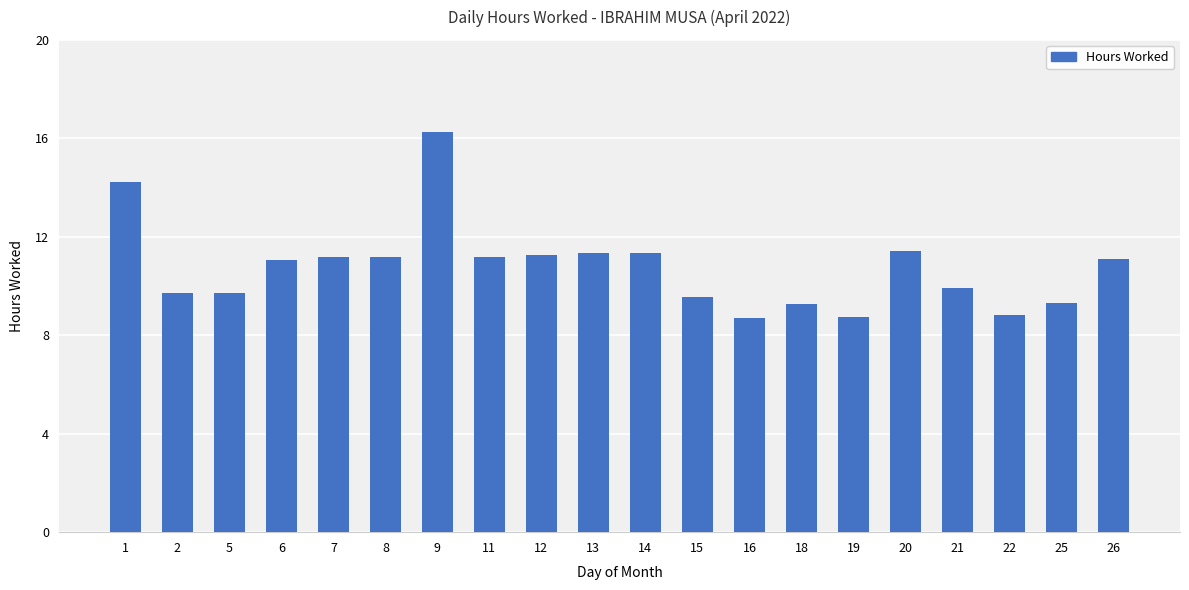

What is the difference between the maximum and minimum values?

7.6